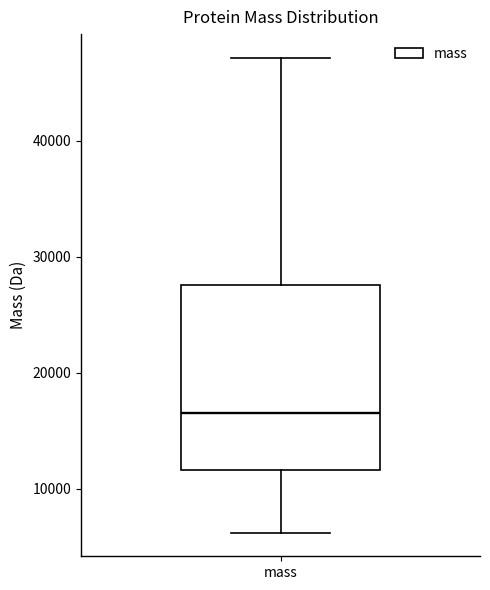

Where does the median line of the box for mass sit on the y-axis? The values are not printed on the chart, so give them approximately, as read against the axis.

17000